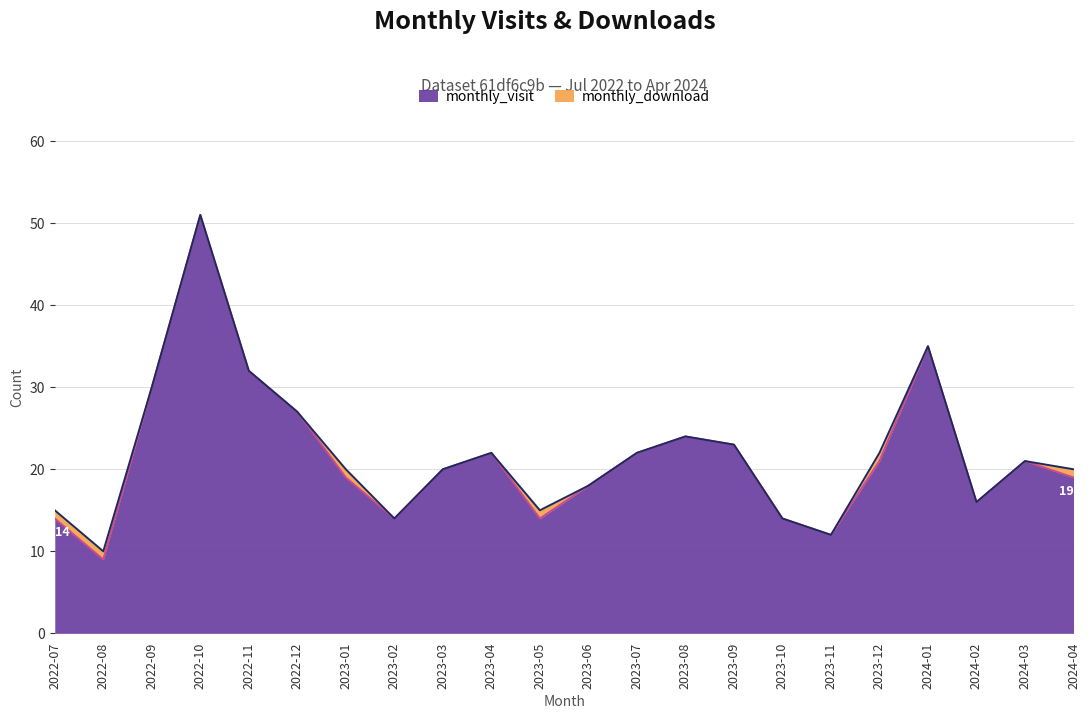

True or false: the data shows 34 at 2023-01.

False